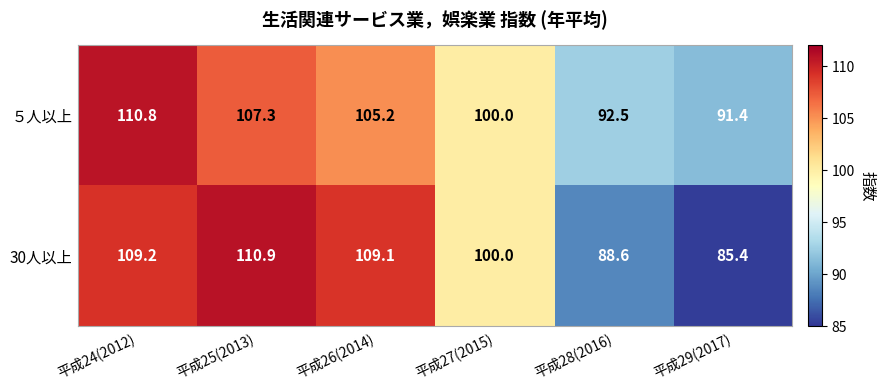

At how many categories does at least one series exceed 107?

3